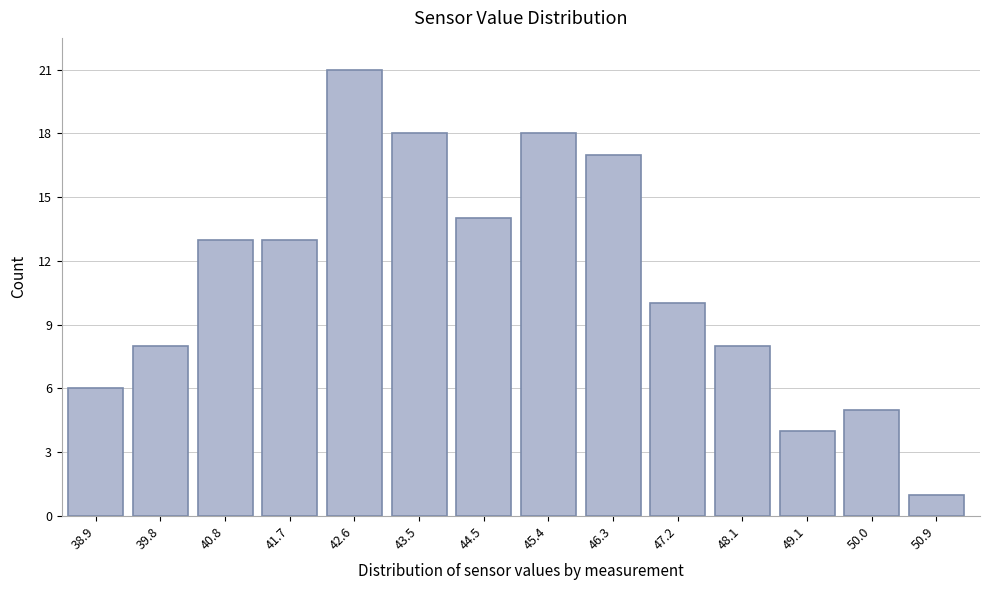

Reading left to right, transcribe all the data shown in this chart.

38.9=6	39.8=8	40.8=13	41.7=13	42.6=21	43.5=18	44.5=14	45.4=18	46.3=17	47.2=10	48.1=8	49.1=4	50.0=5	50.9=1